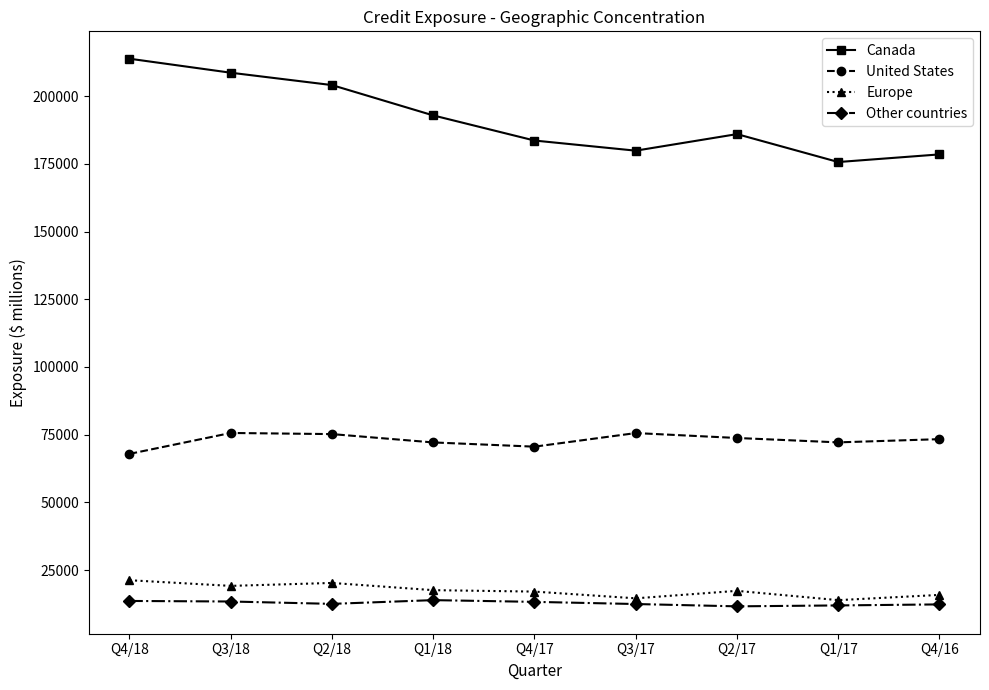

List the series in order of their peak value, highest first.

Canada, United States, Europe, Other countries